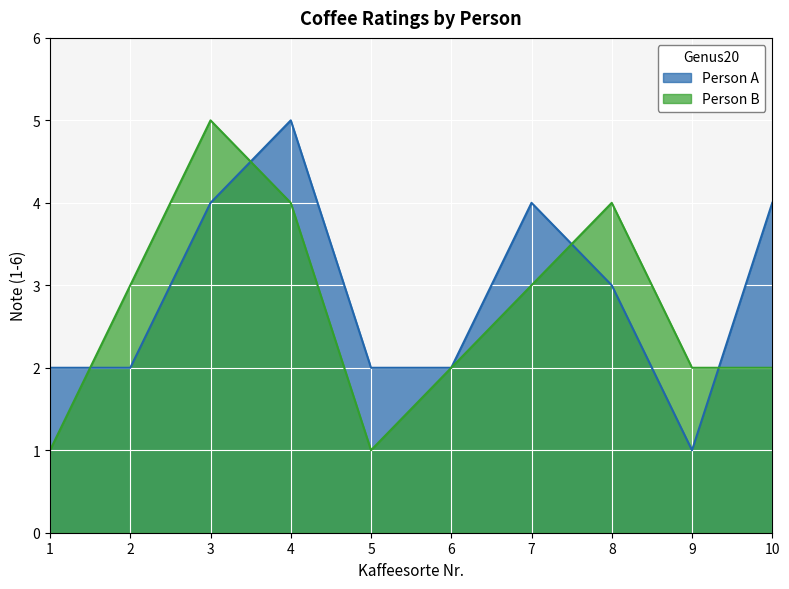

What is the difference between the second highest and second lowest values in the Person B series?

3